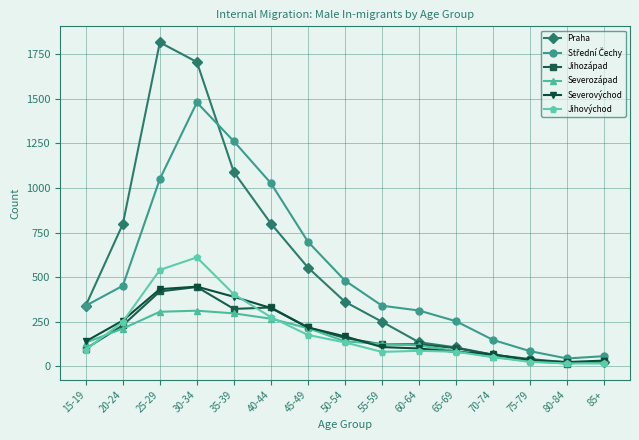

Which category has the highest value across all series?

25-29